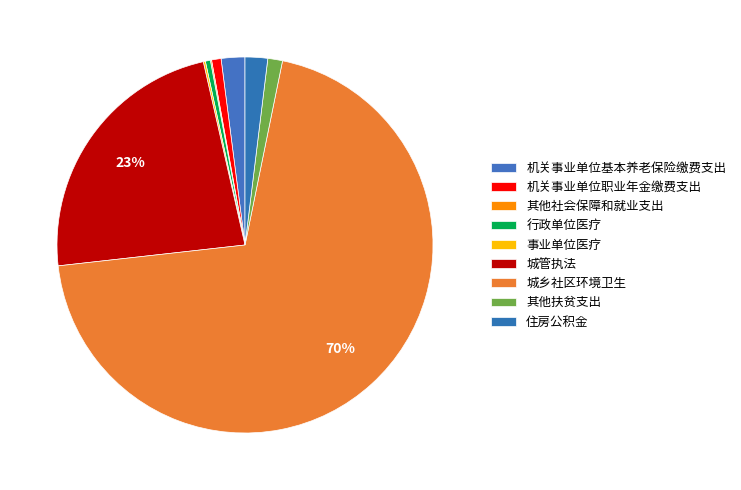

The 机关事业单位基本养老保险缴费支出 slice represents 1% of the pie. True or false?

False